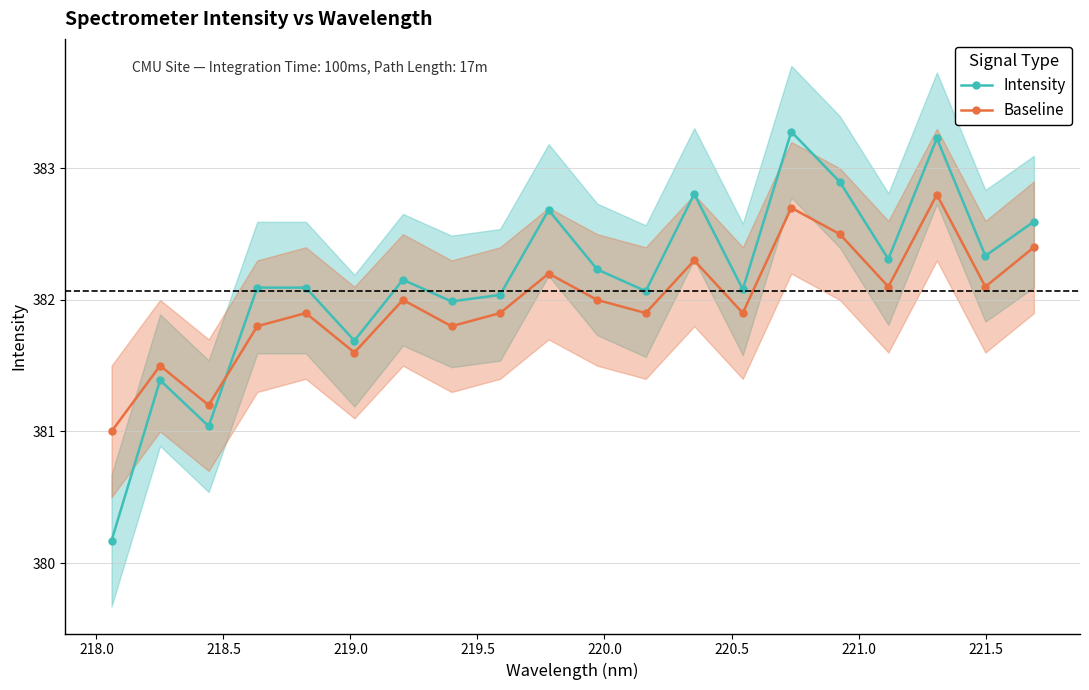

What is the smallest value displayed?

380.2